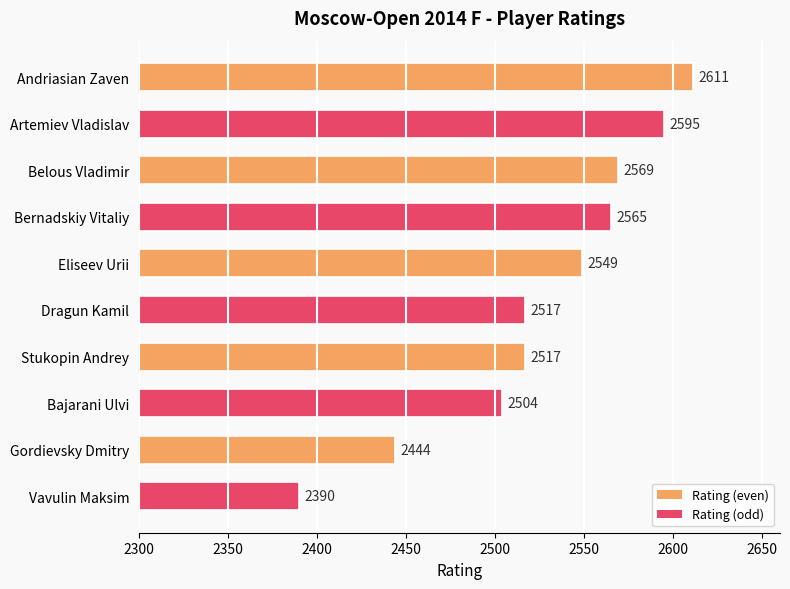

What is the label of the 10th bar from the bottom?

Andriasian Zaven